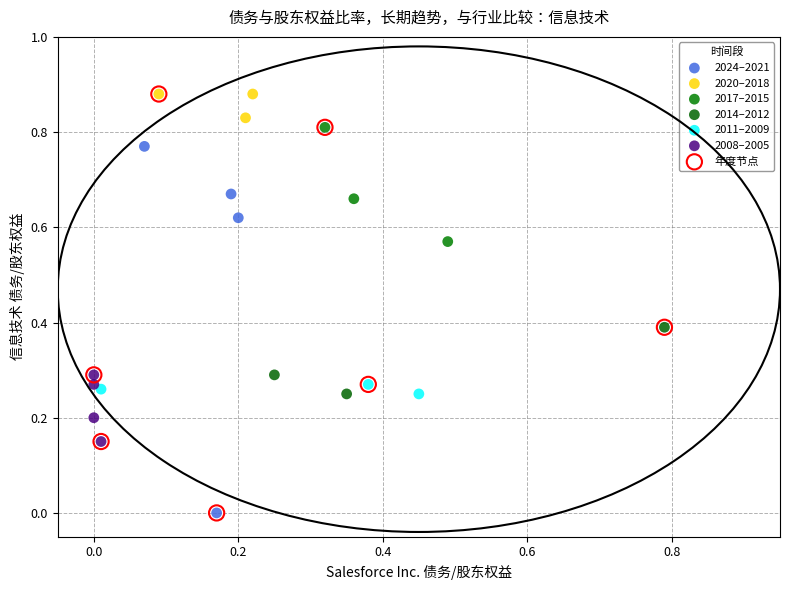

What are all the series names shown in the legend?

2024–2021, 2020–2018, 2017–2015, 2014–2012, 2011–2009, 2008–2005, 年度节点